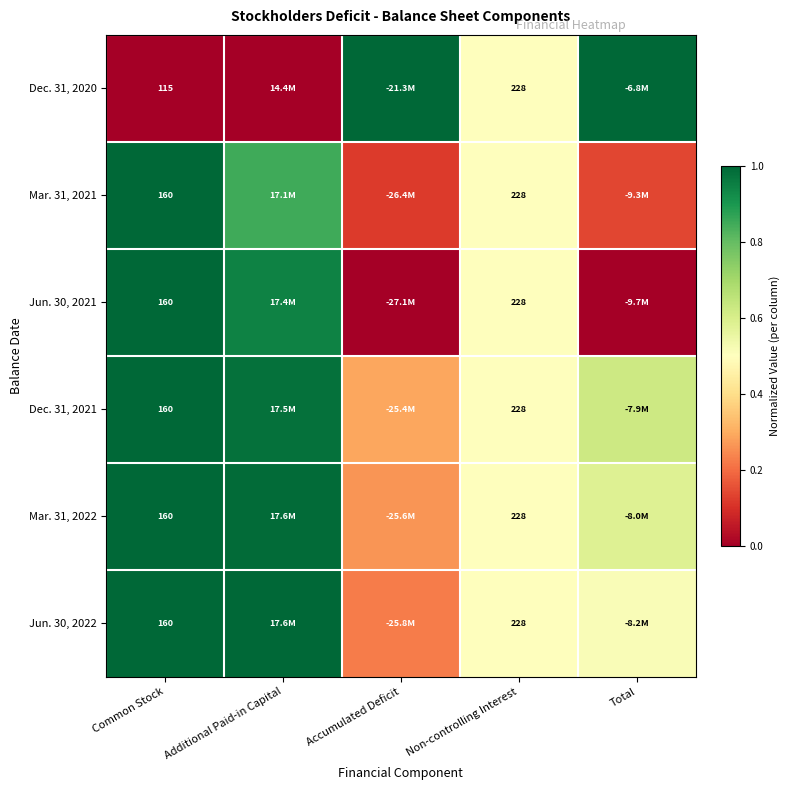

Is it true that Dec. 31, 2021 equals 1.0 at Common Stock?

True